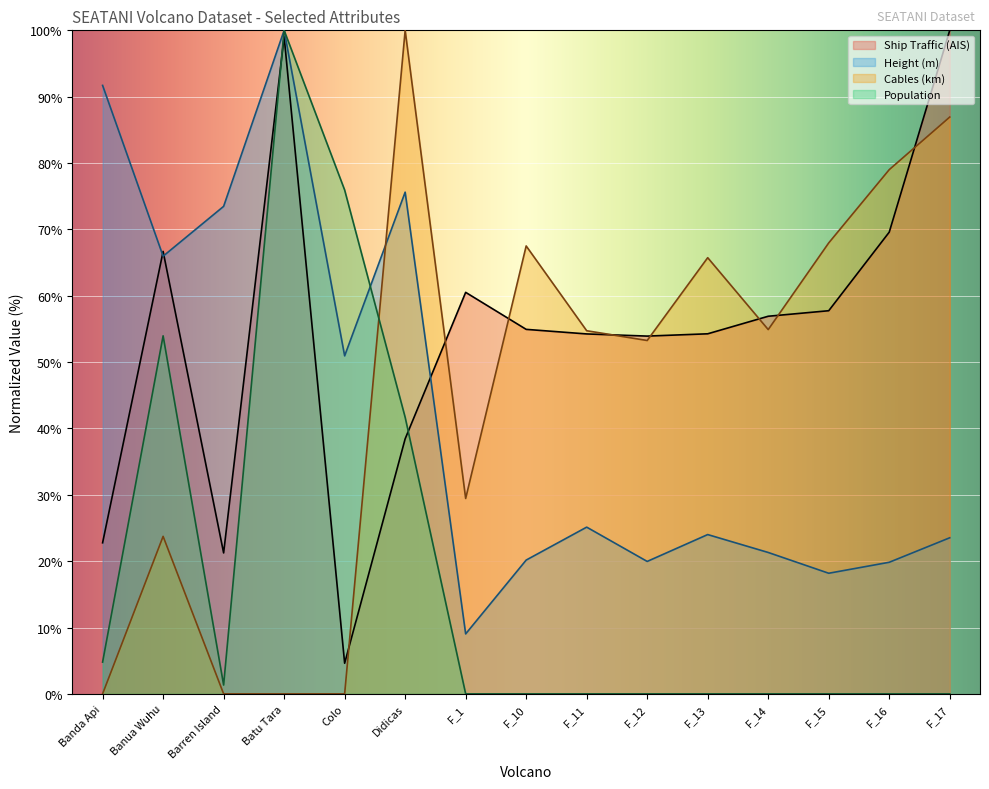

What is the sum of the Height (m) values at F_16 and F_15?

38.0